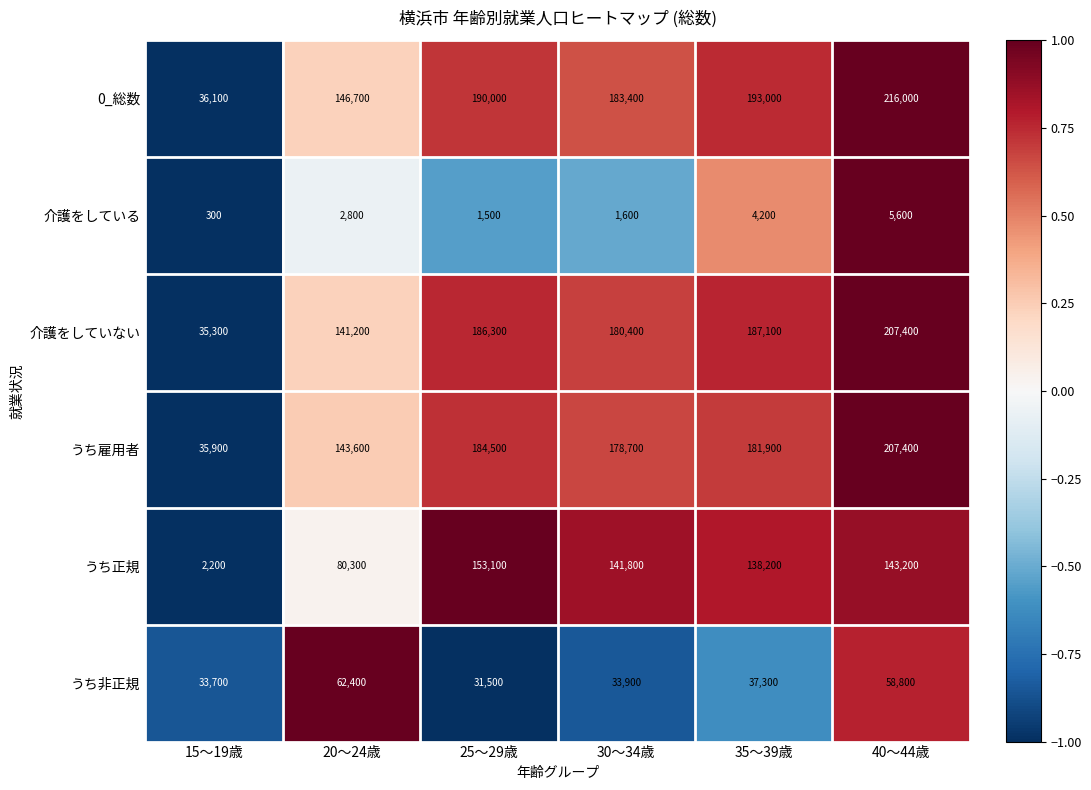

Between 25～29歳 and 40～44歳, which series saw the biggest shift?

うち非正規